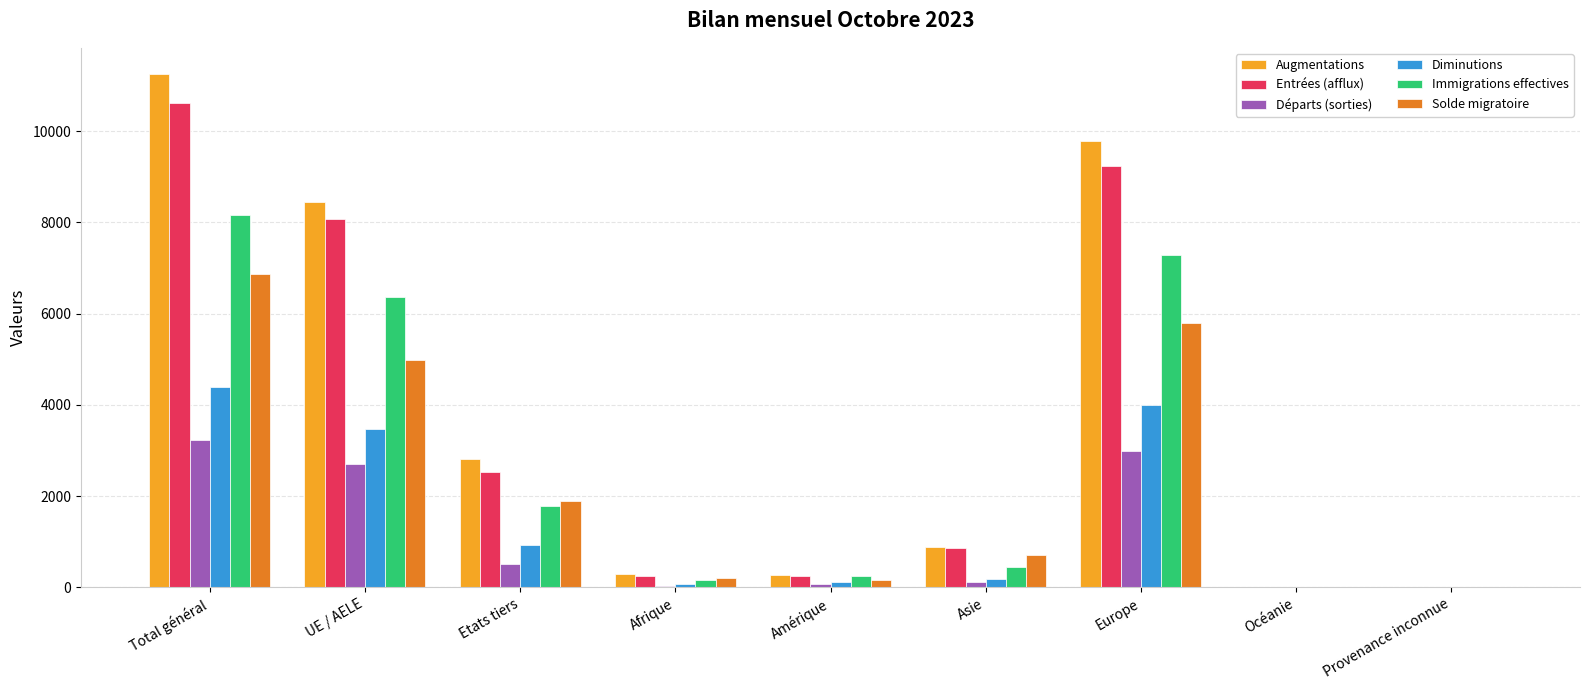

The value of Augmentations at Asie is 896. True or false?

True